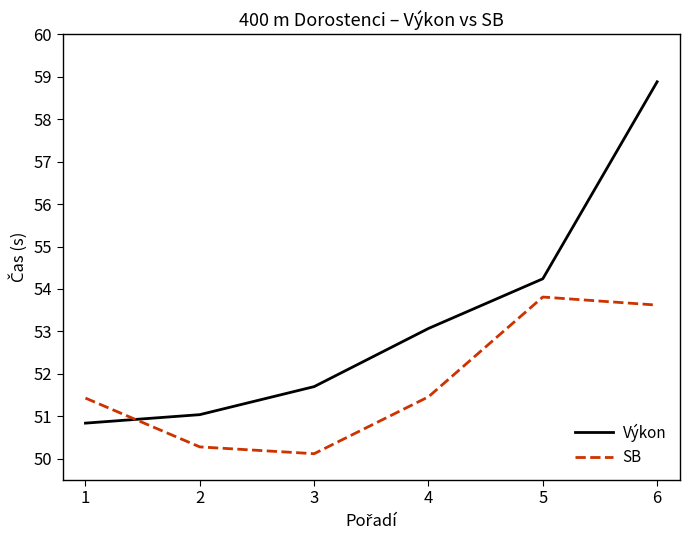

What is the difference between the highest and lowest values at 1?

0.6